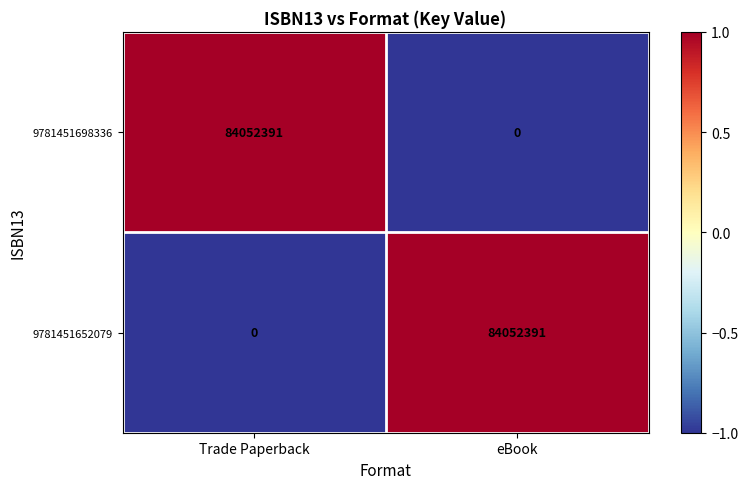

Is it true that 9781451698336 equals 31830076 at Trade Paperback?

False